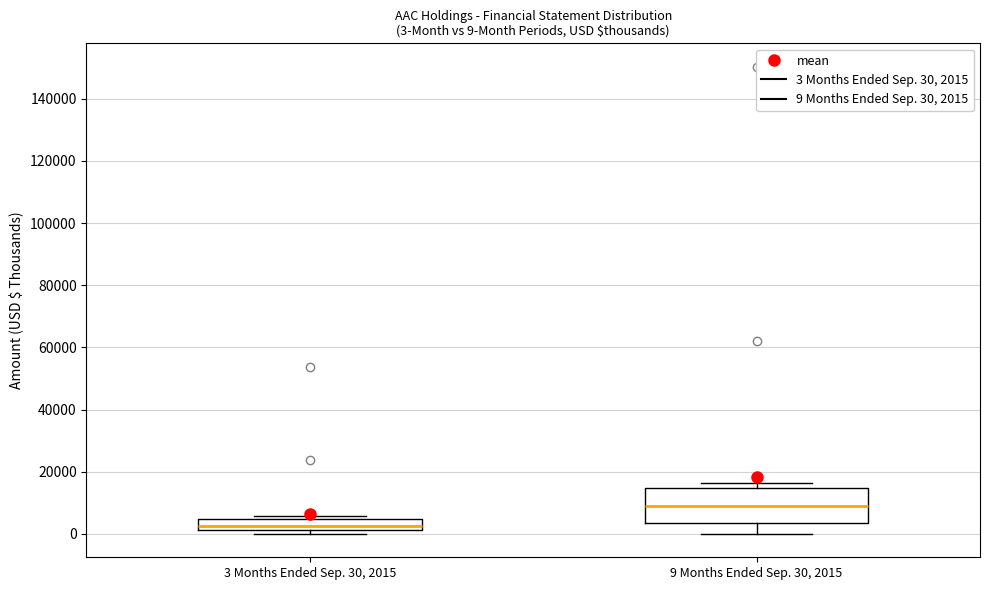

Which box is the tallest, from its lower edge to its upper edge?

9 Months Ended Sep. 30, 2015